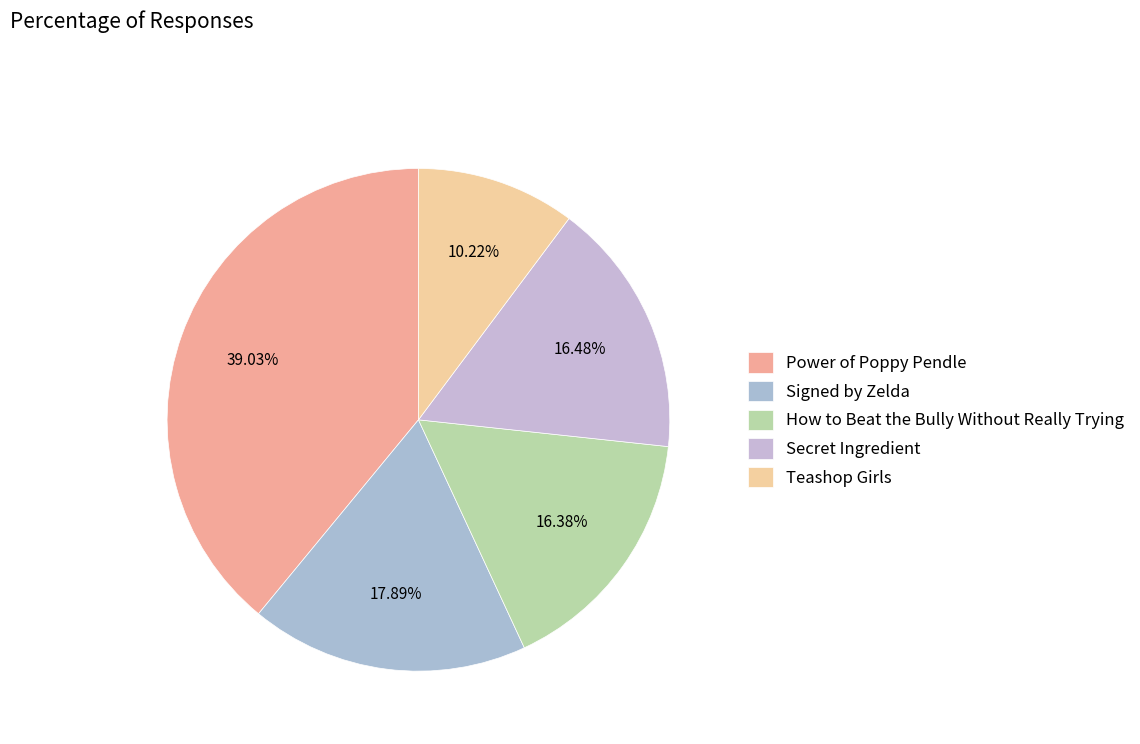

Which has a higher value, How to Beat the Bully Without Really Trying or Power of Poppy Pendle?

Power of Poppy Pendle